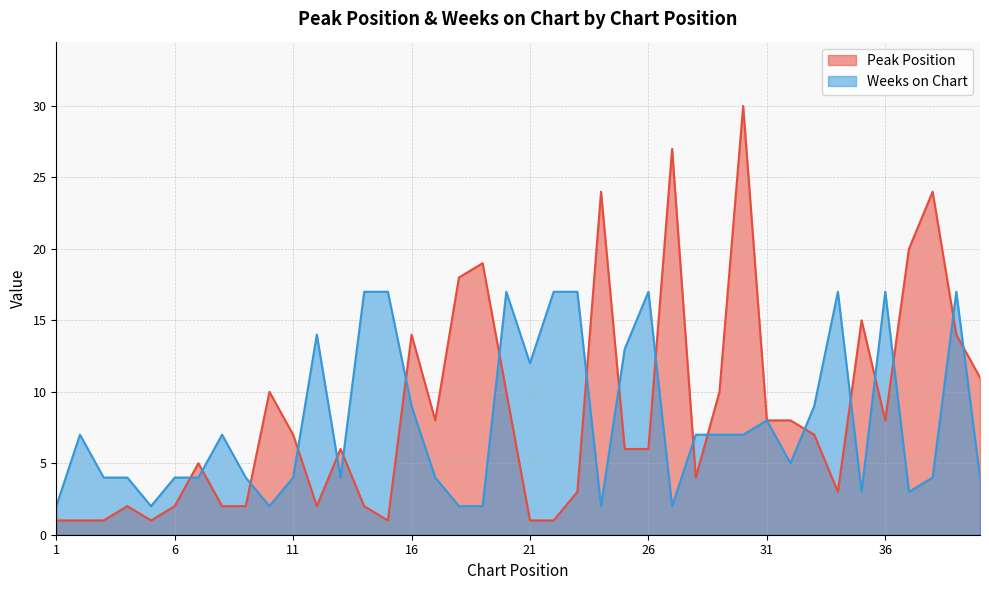

List the series in order of their peak value, lowest first.

Weeks on Chart, Peak Position